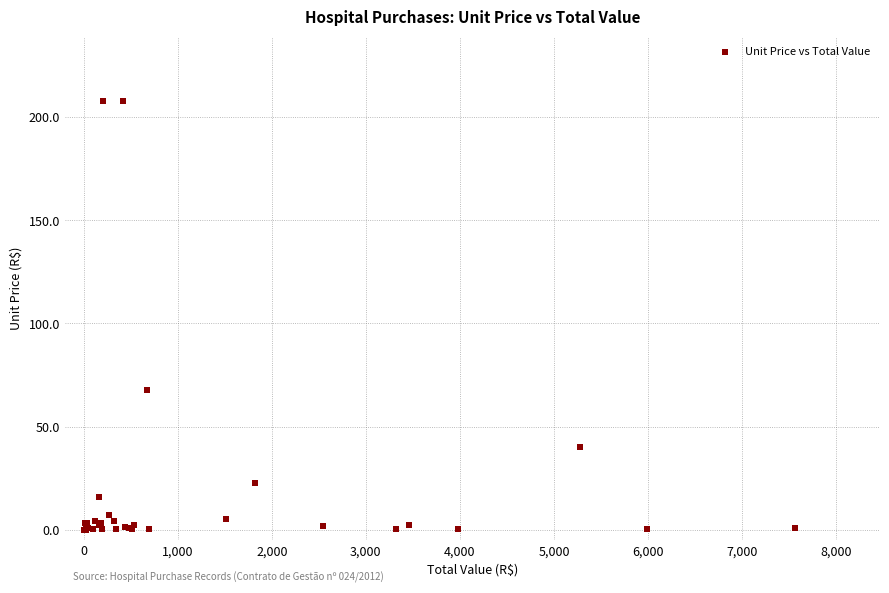

What Y value in the scatter plot is closest to 103?

67.7